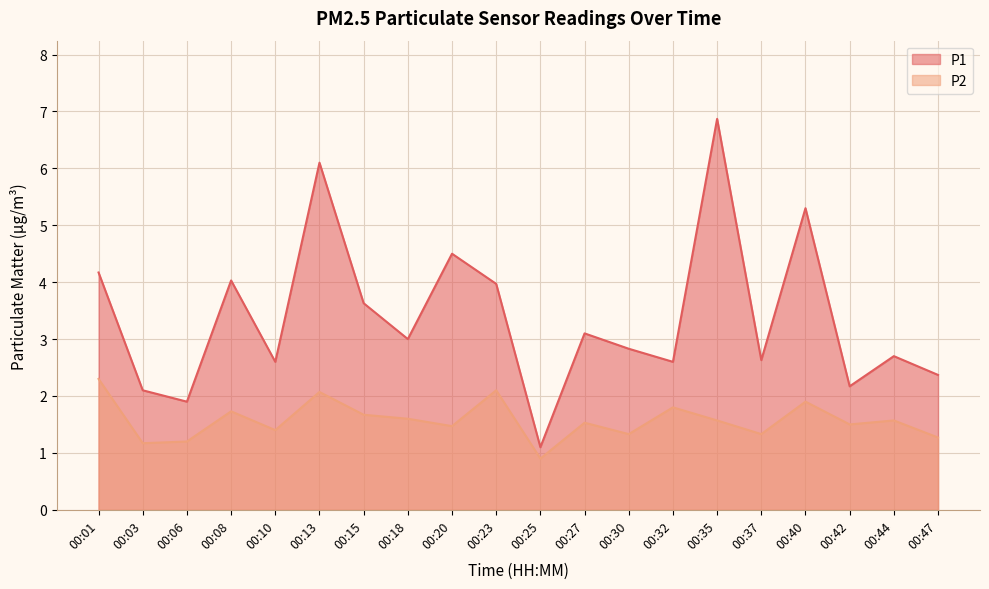

Where does the P1 series first go above 3?

00:01